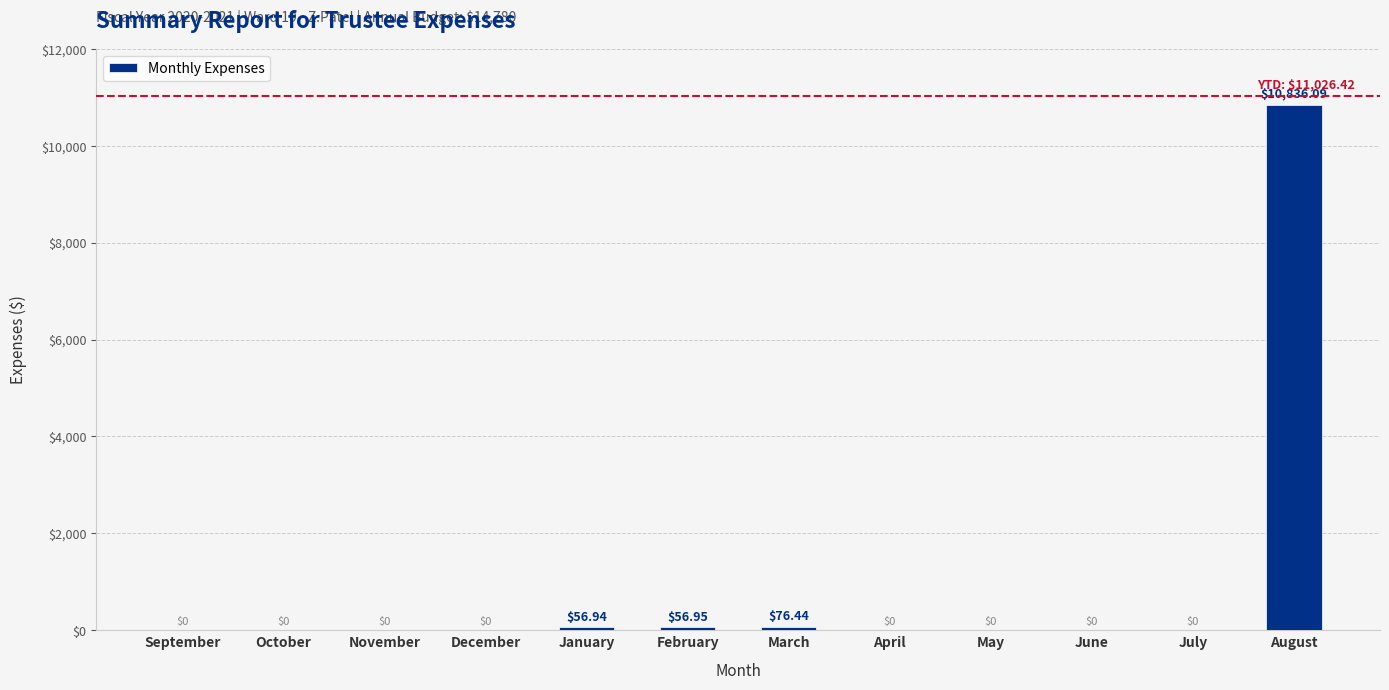

What is the sum of the values at July and February?

57.0